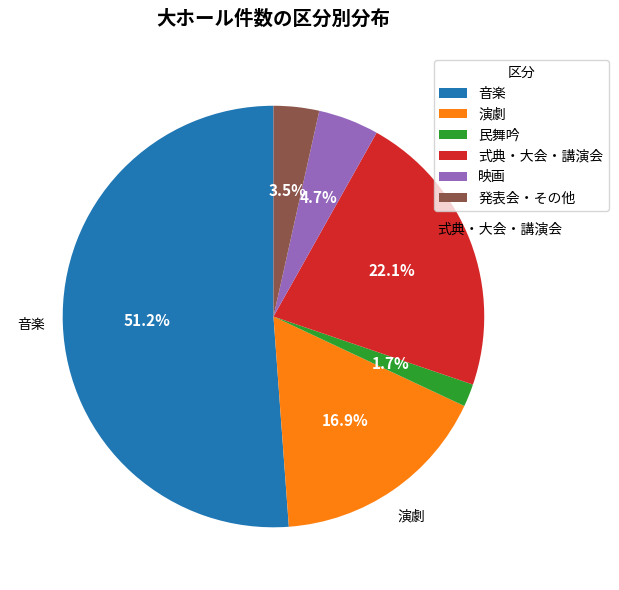

What is the largest slice in the pie chart?

音楽